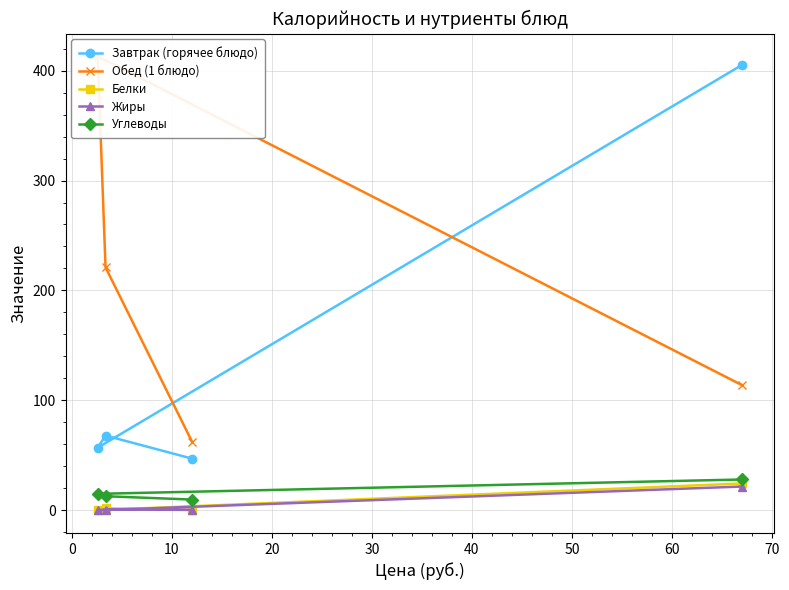

What is the lowest value of the Завтрак (горячее блюдо) series?

47.0